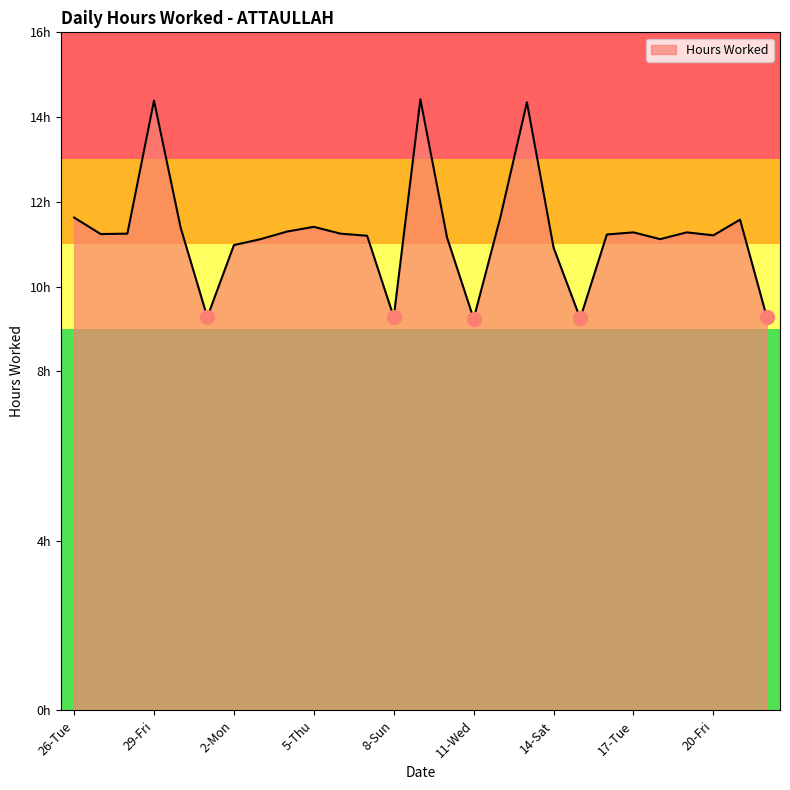

Is this an area chart (filled region under the line)?

Yes